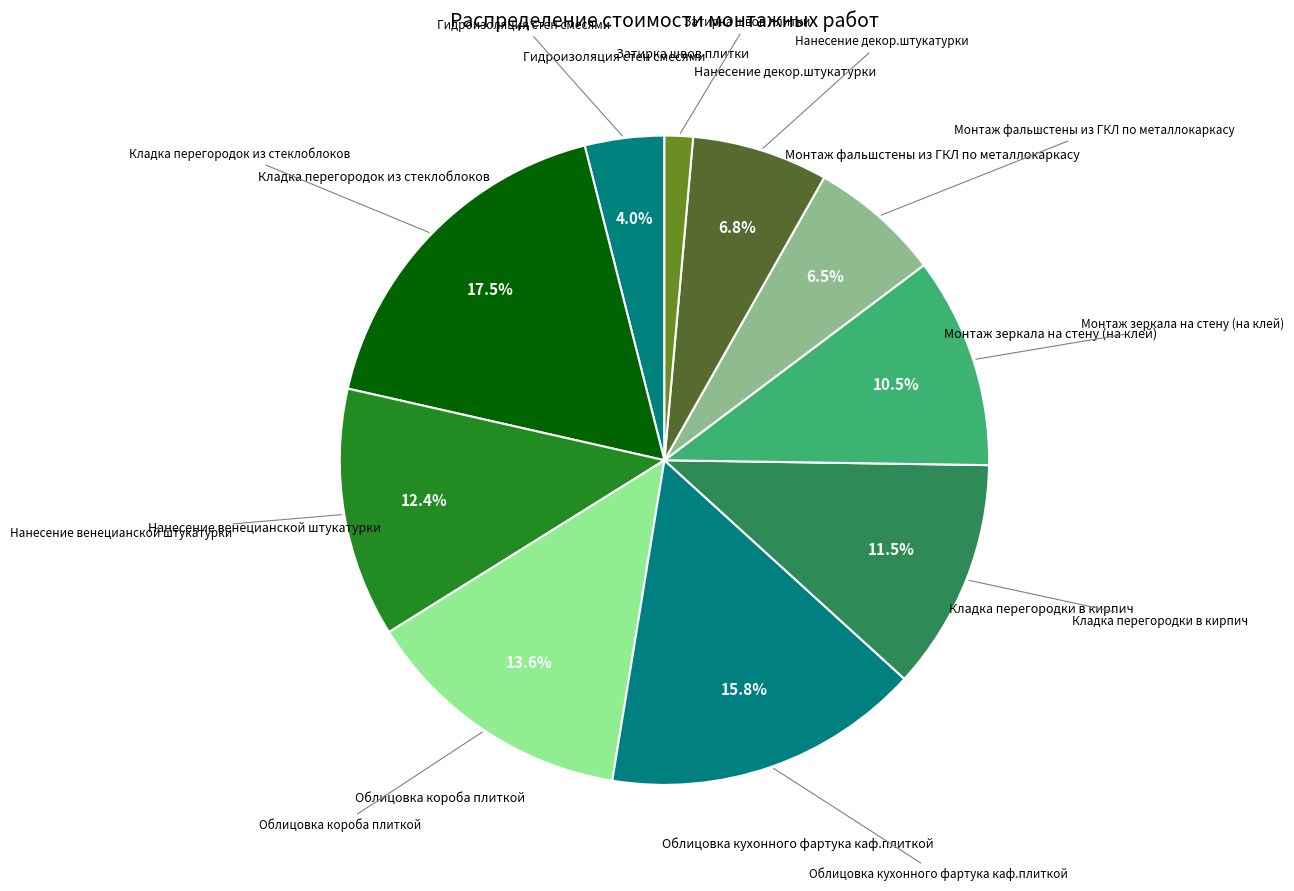

How many slices are in this pie chart?

10